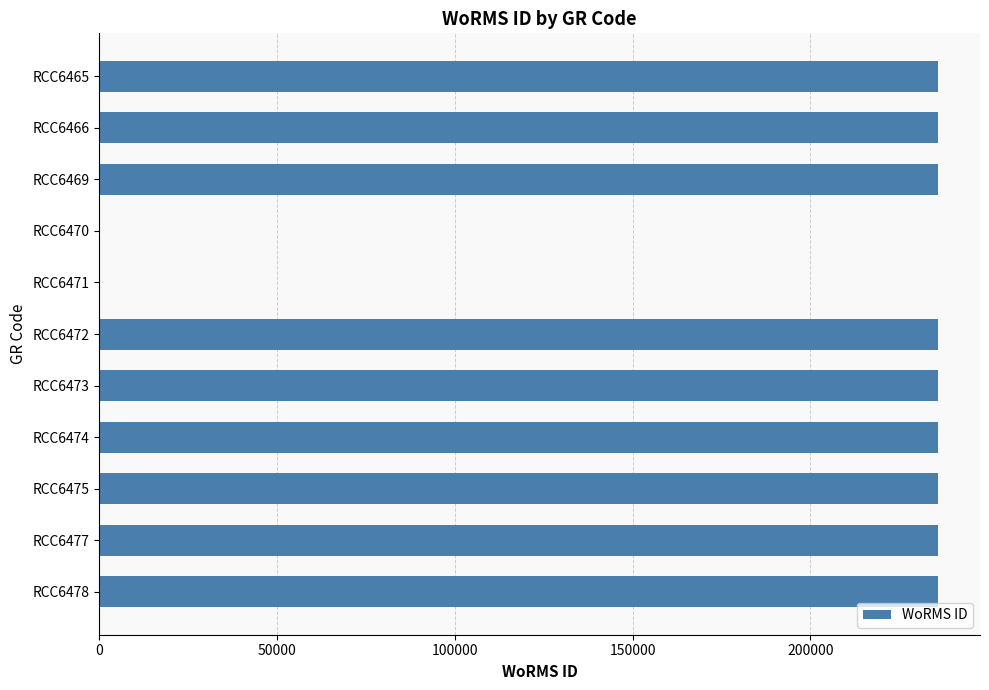

How many distinct data groups are displayed?

1